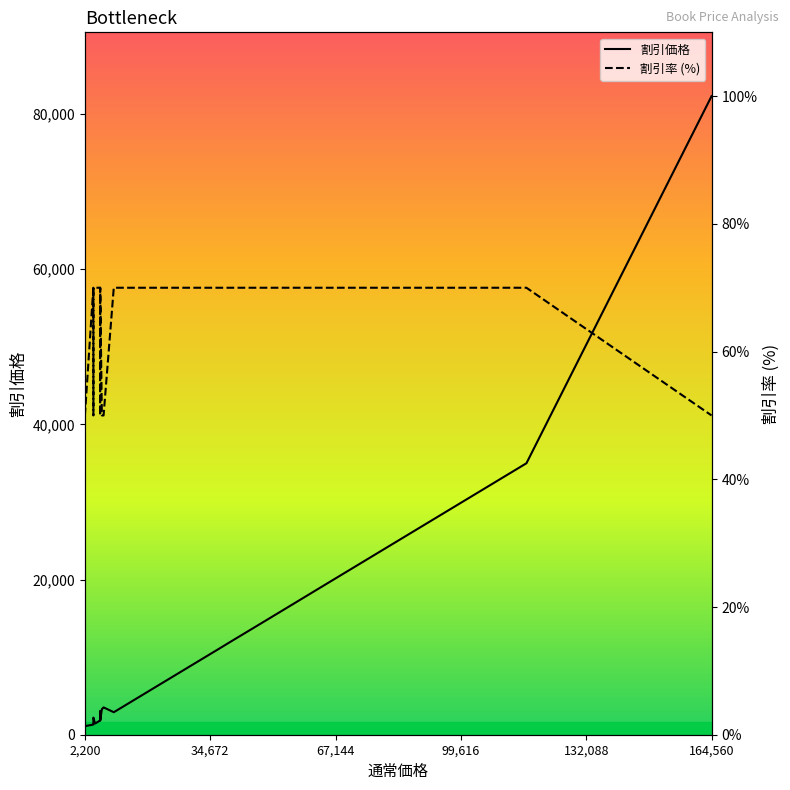

Which series has the largest total across all categories?

割引価格